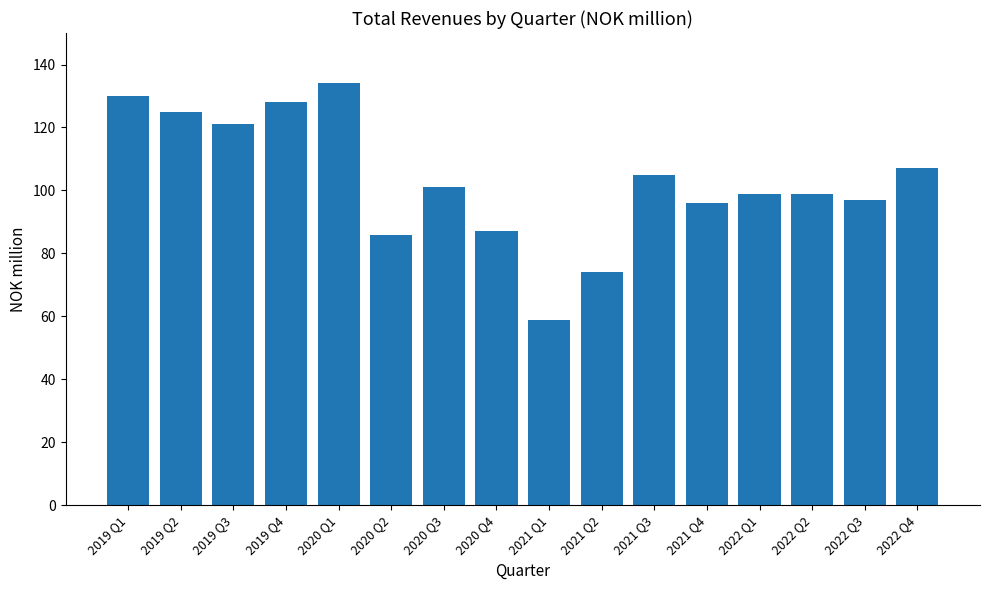

What position from the left is 2020 Q2?

6